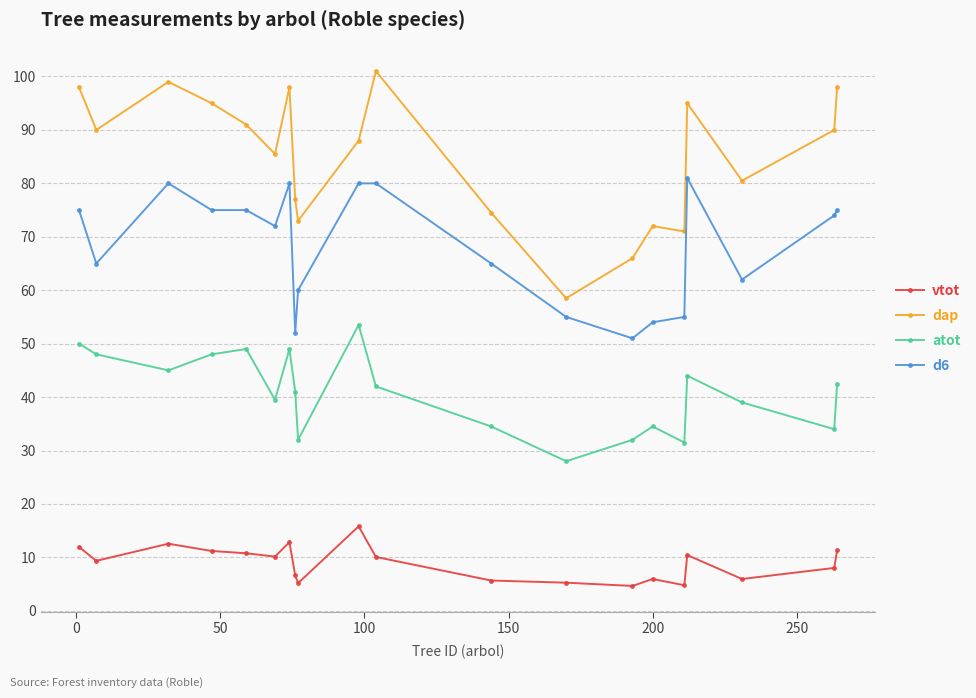

What is the minimum value shown in the chart?

4.7